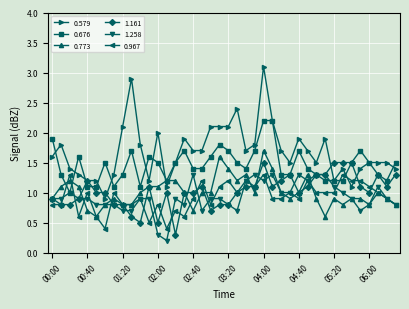

What is the minimum value for 0.773?

0.6